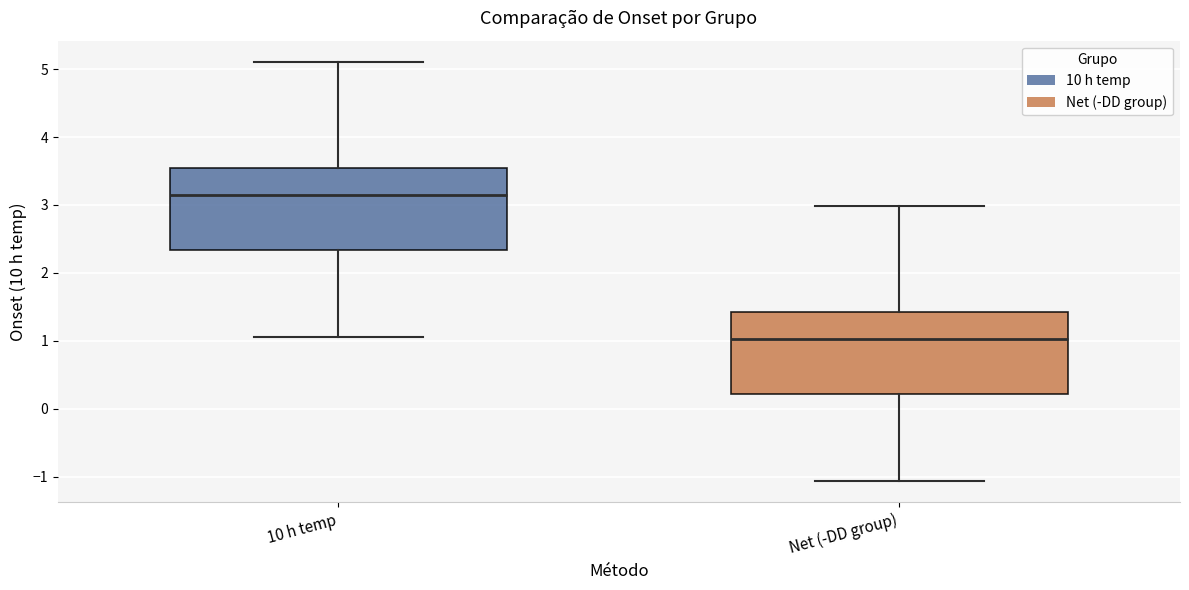

Reading left to right, transcribe this box plot: for each box, give where its median line is, the range the box spans, and where its two whiskers end, as read against the y-axis. The values are not printed on the chart, so give them approximately, as read against the axis.

10 h temp: median 3.1, box 2.3 to 3.6, whiskers 1.1 to 5.1
Net (-DD group): median 1.0, box 0.2 to 1.4, whiskers -1.1 to 3.0